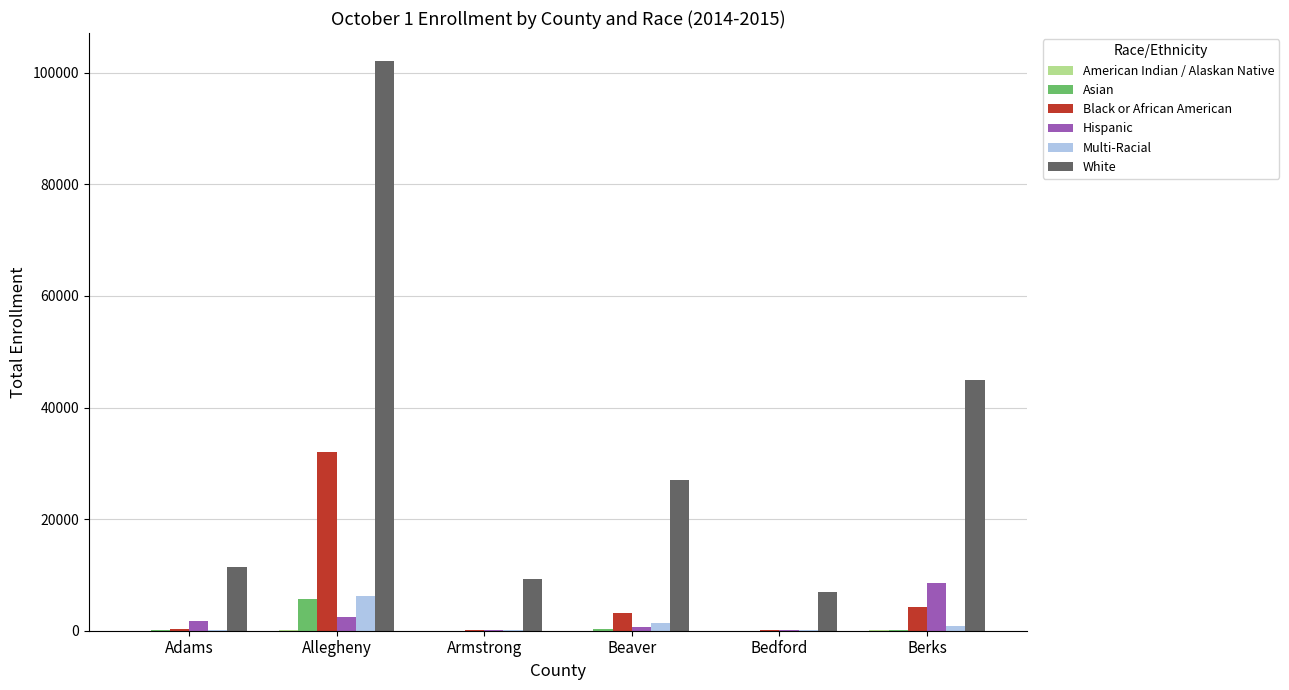

Where does the Multi-Racial series first go above 900?

Allegheny